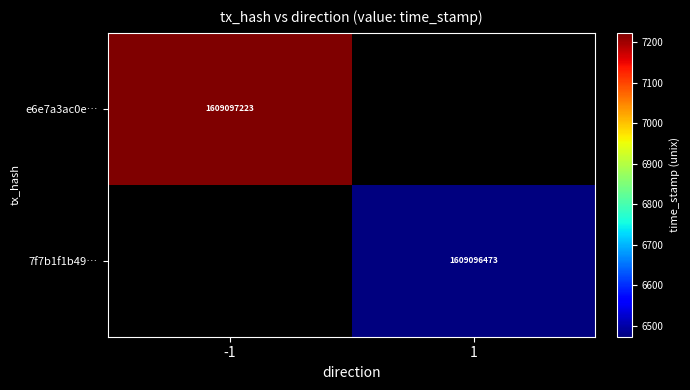

Which label corresponds to the largest value in the chart?

-1